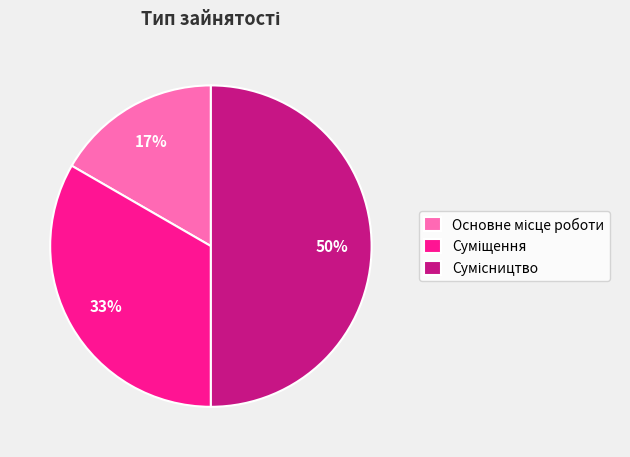

To the nearest percent, what is the average slice percentage?

33%